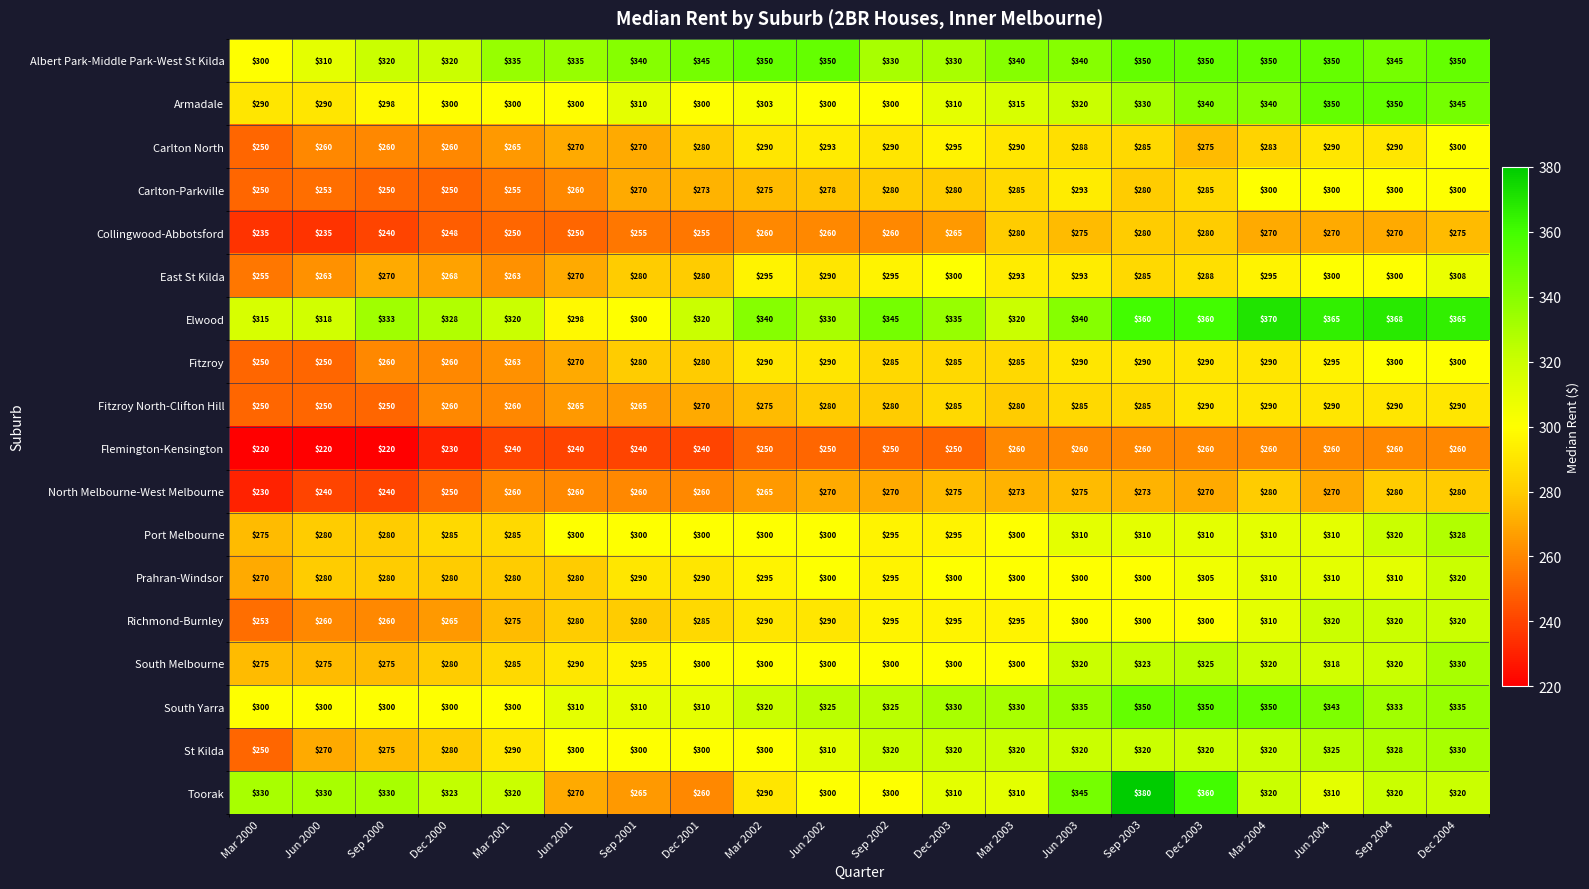

Count the number of data series in this chart.

18